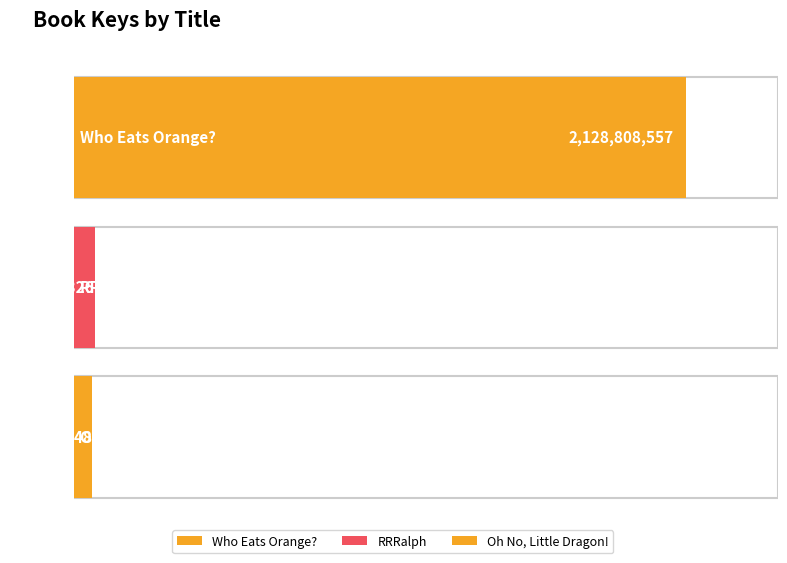

At which label does the data first exceed 73606326?

Who Eats Orange?